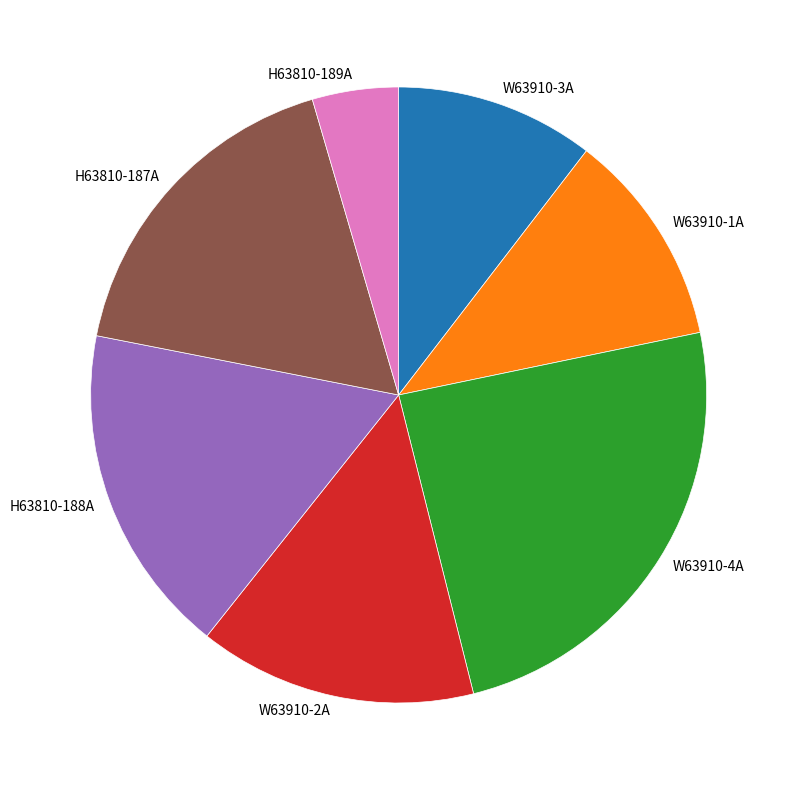

Is the sum of W63910-4A and H63810-189A greater than half?

No